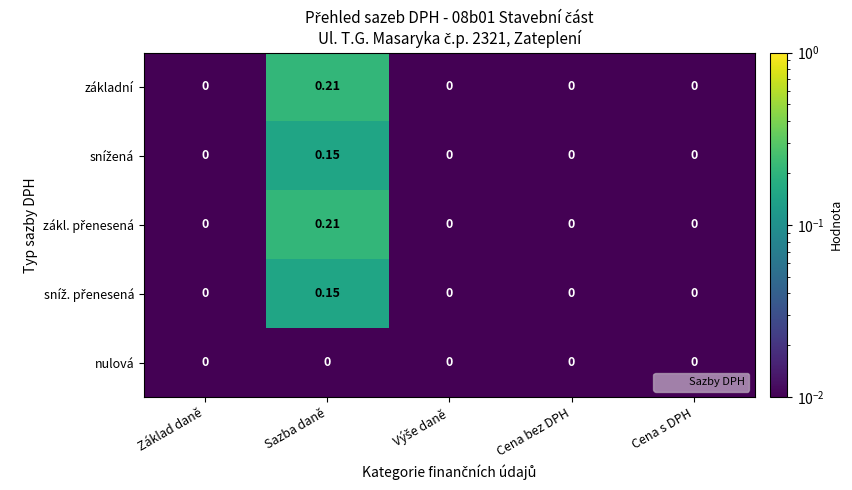

At which category is the sum across all series the highest?

Sazba daně